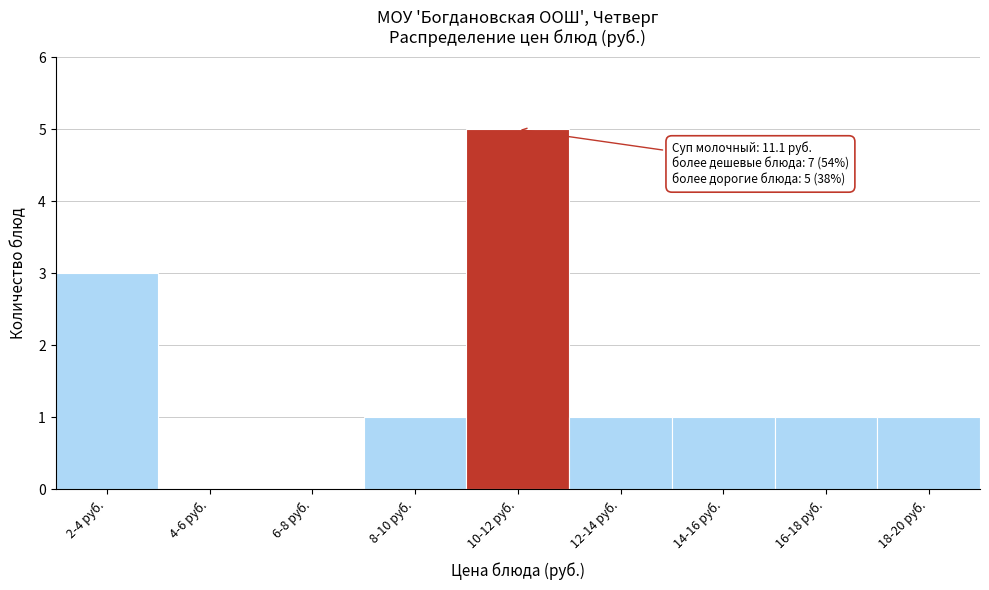

Reading left to right, transcribe all the data shown in this chart.

2-4 руб.=3	4-6 руб.=0	6-8 руб.=0	8-10 руб.=1	10-12 руб.=5	12-14 руб.=1	14-16 руб.=1	16-18 руб.=1	18-20 руб.=1